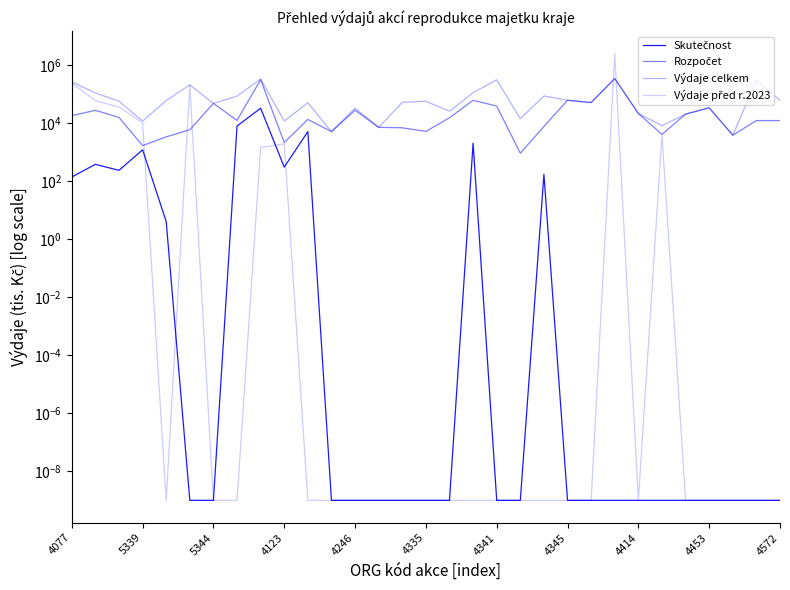

What is the difference between the second highest and second lowest values in the Výdaje před r.2023 series?

238169.3